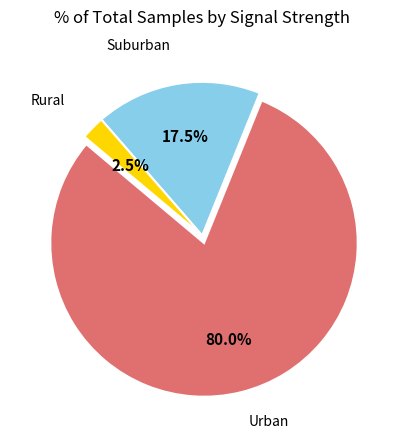

How many segments does this pie chart have?

3